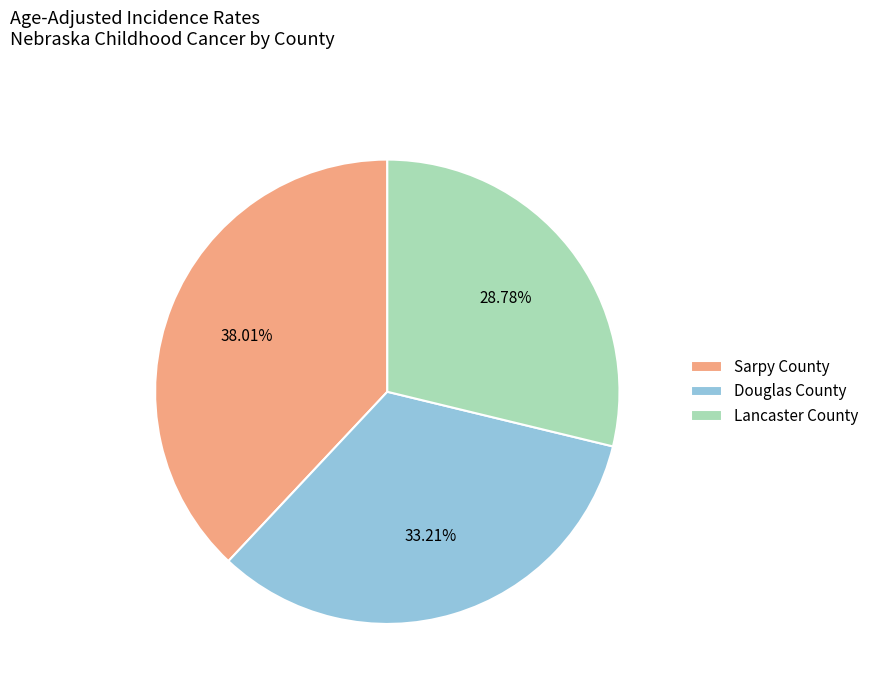

Which has a higher value, Lancaster County or Douglas County?

Douglas County